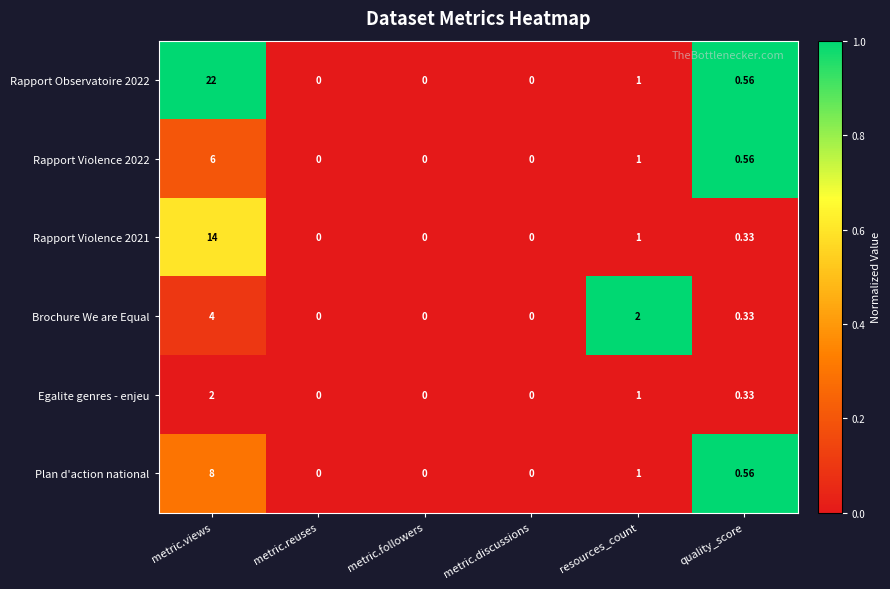

Between metric.followers and resources_count, which series saw the biggest shift?

Brochure We are Equal